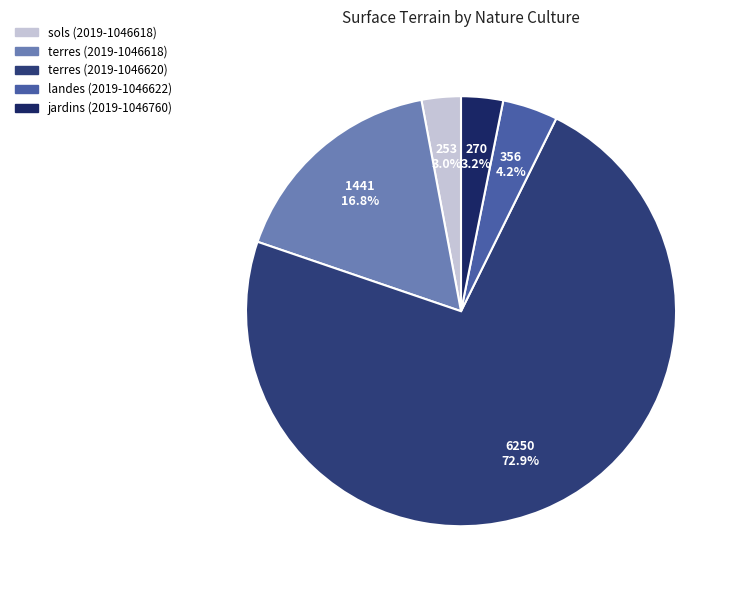

How much of the chart is everything except landes (2019-1046622)?

95.8%